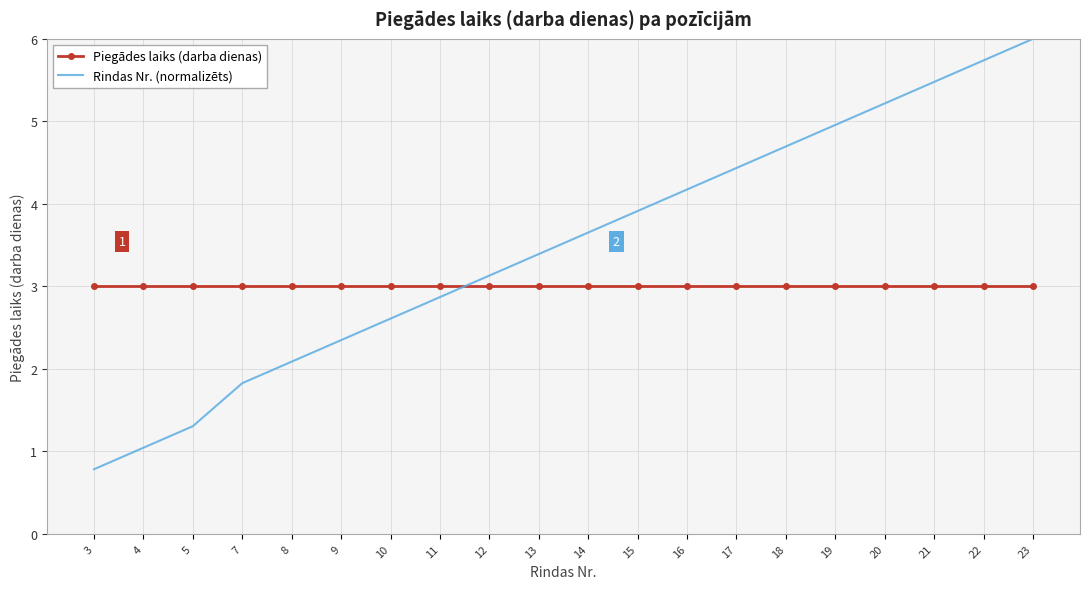

Which series has the largest total across all categories?

Rindas Nr. (normalizēts)